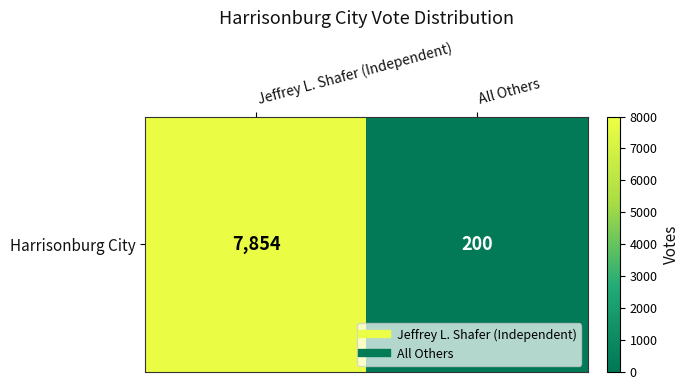

What is the sum of the values at Jeffrey L. Shafer (Independent) and All Others?

8054